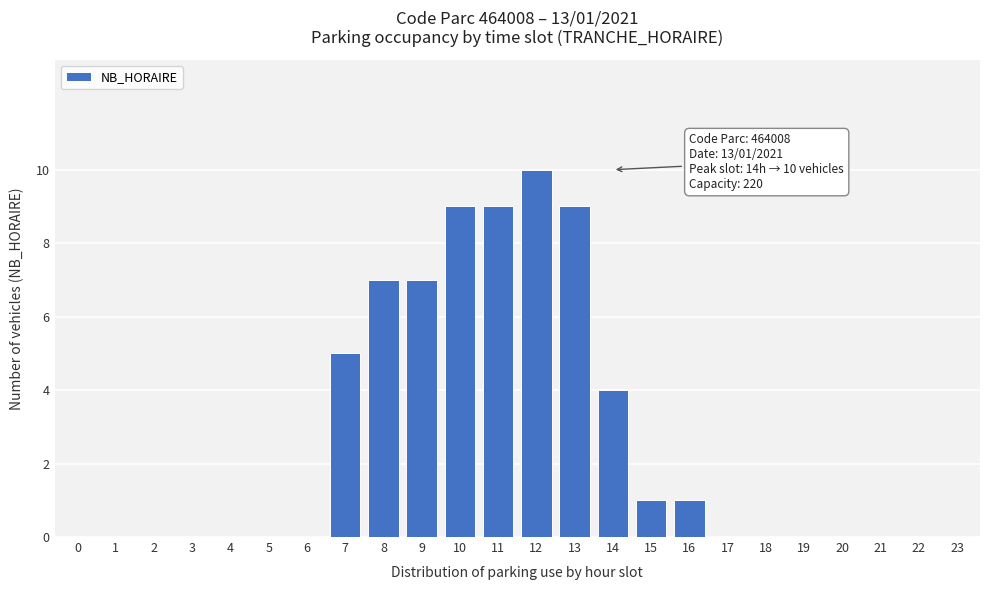

Reading left to right, what are all the values shown in this chart?

0=0	1=0	2=0	3=0	4=0	5=0	6=0	7=5	8=7	9=7	10=9	11=9	12=10	13=9	14=4	15=1	16=1	17=0	18=0	19=0	20=0	21=0	22=0	23=0